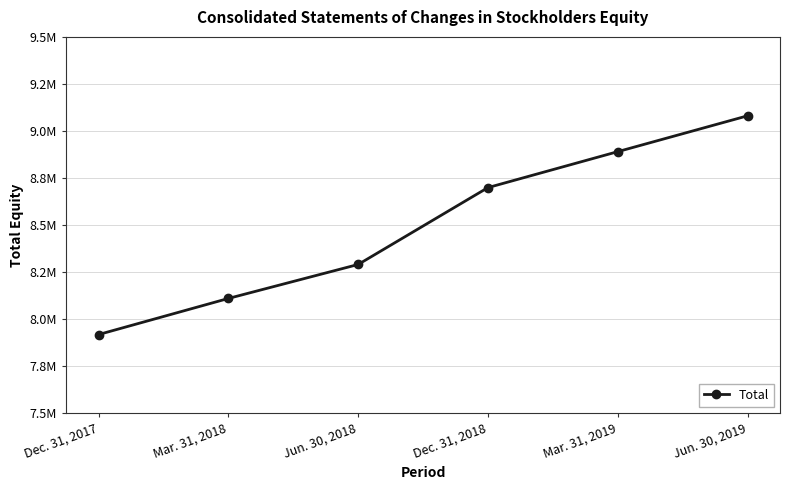

What is the change in value from Mar. 31, 2018 to Jun. 30, 2019?

+971016